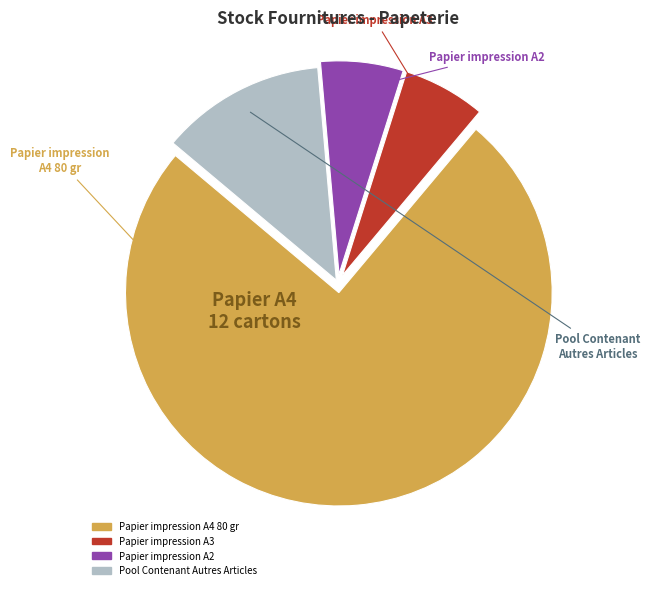

Is there a majority slice in this chart?

Yes